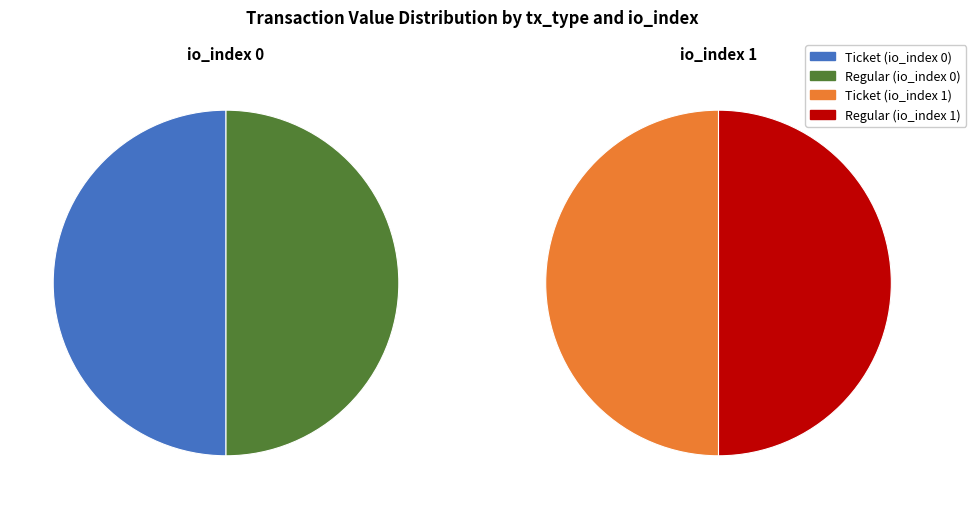

The io_index 1 slice represents 89% of the pie. True or false?

False